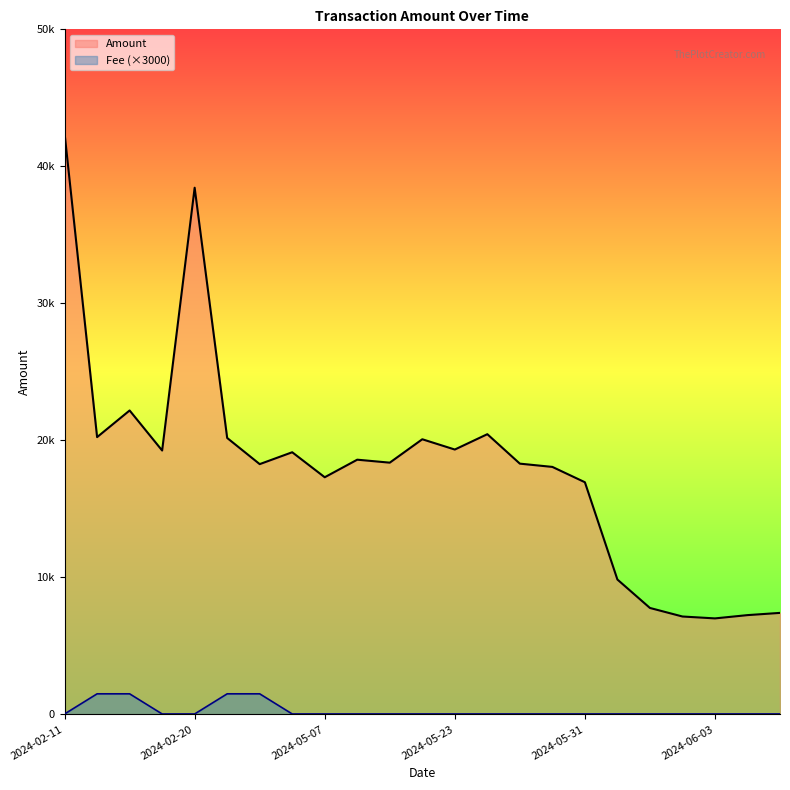

Which series has the widest spread of values?

Amount